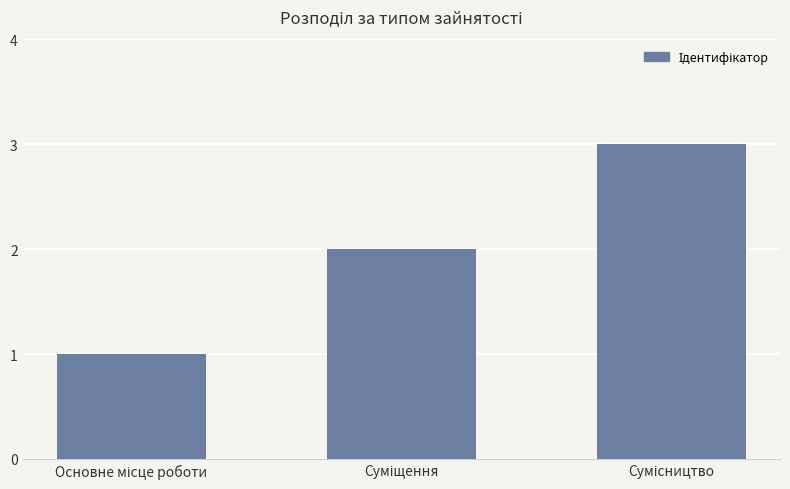

What is the greatest value displayed?

3